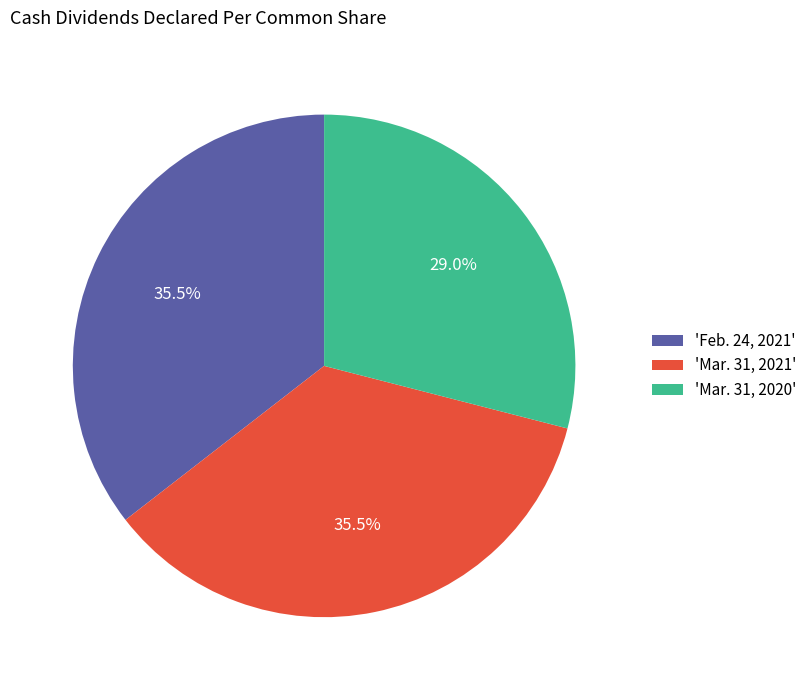

Does any single category account for the majority?

No